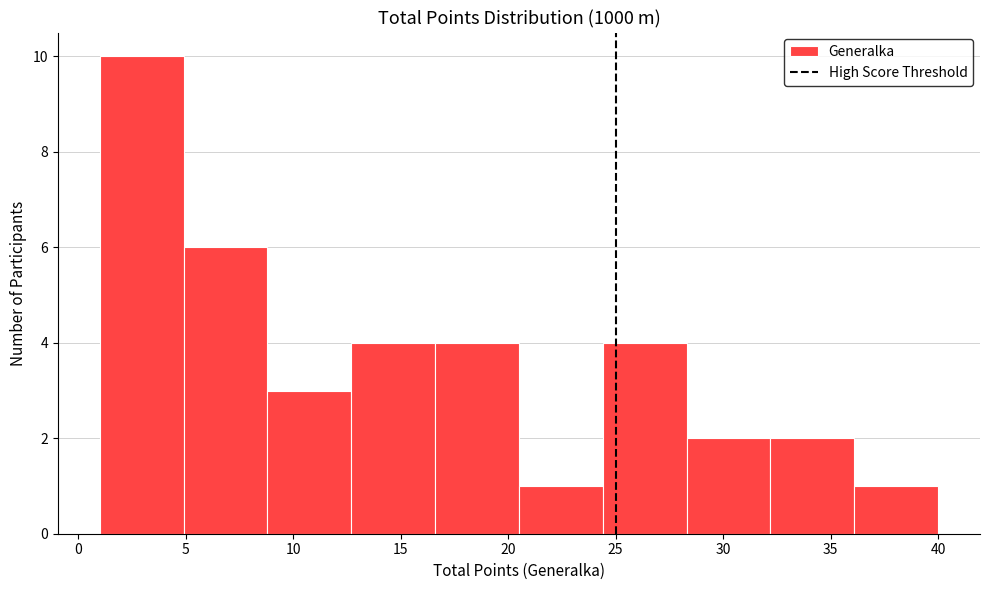

Reading left to right, list every bar in this chart as the range it spans on the x-axis followed by its height. Neither the bar edges nor the heights are printed on the chart, so give them approximately, as read against the axes.

1.0 to 4.9: 10
4.9 to 8.8: 6
8.8 to 12.7: 3
12.7 to 16.6: 4
16.6 to 20.5: 4
20.5 to 24.4: 1
24.4 to 28.3: 4
28.3 to 32.2: 2
32.2 to 36.1: 2
36.1 to 40.0: 1